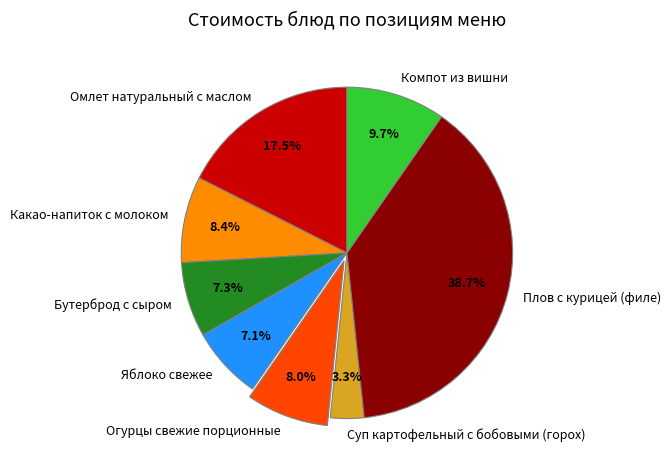

What percentage is the Какао-напиток с молоком slice, to the nearest percent?

8%